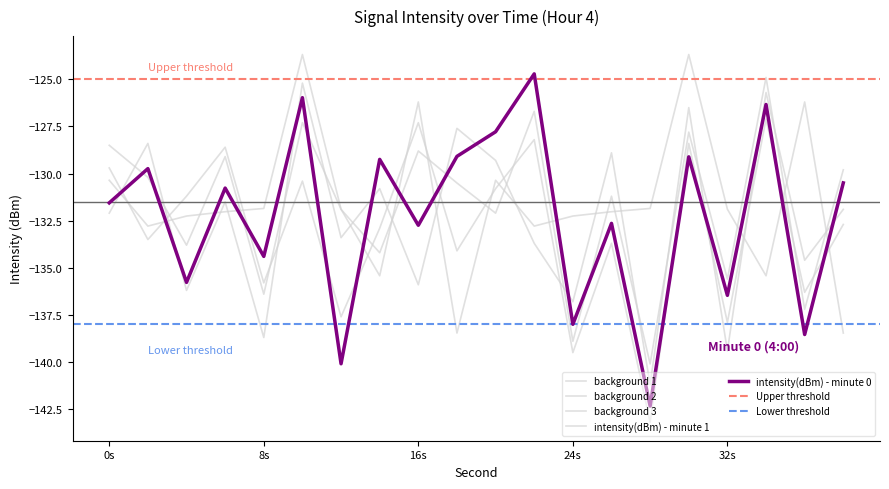

At which category does the chart reach its peak across all series?

10